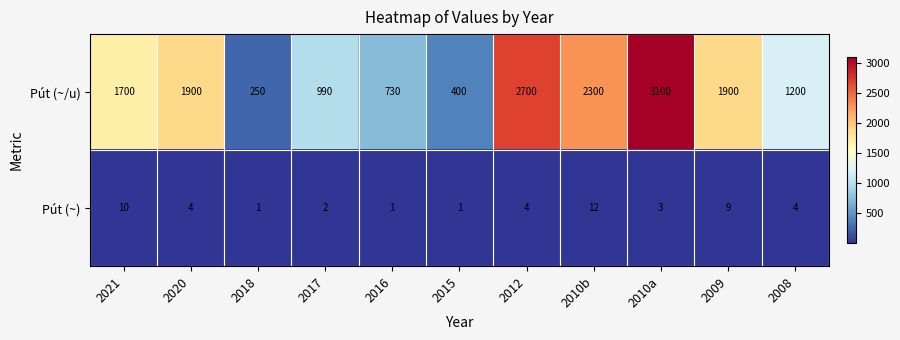

What is the difference between the maximum and minimum values in the Pút (~/u) series?

2850